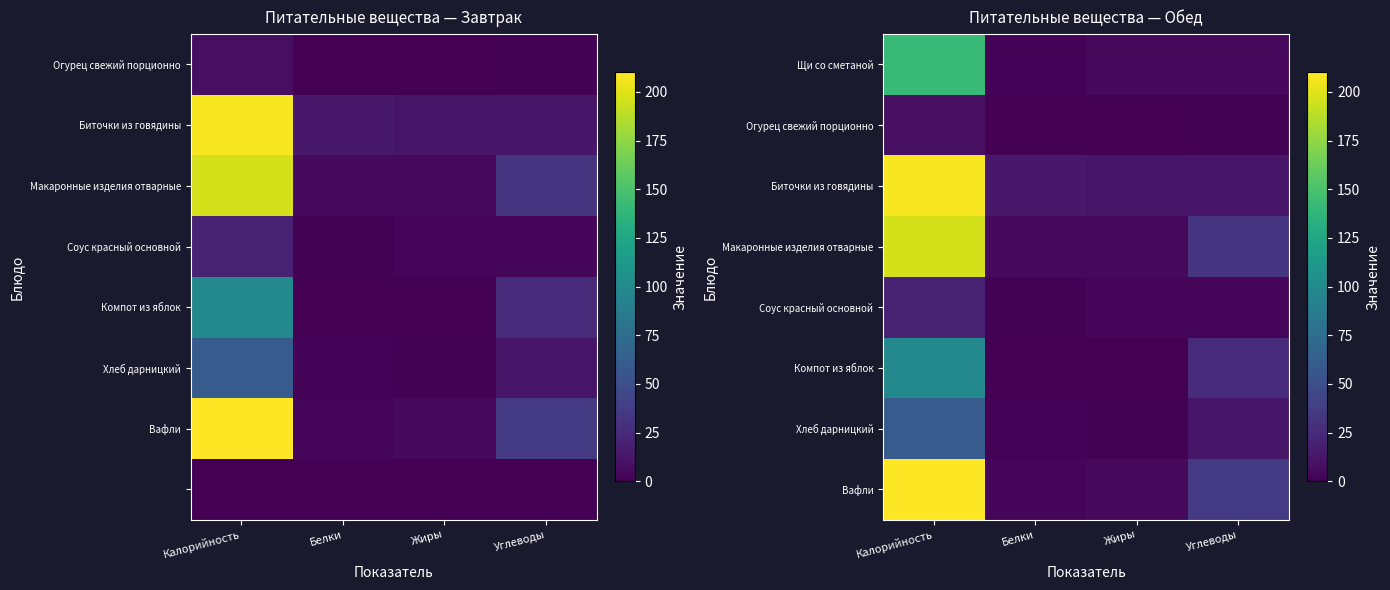

At how many categories does at least one series exceed 145?

1